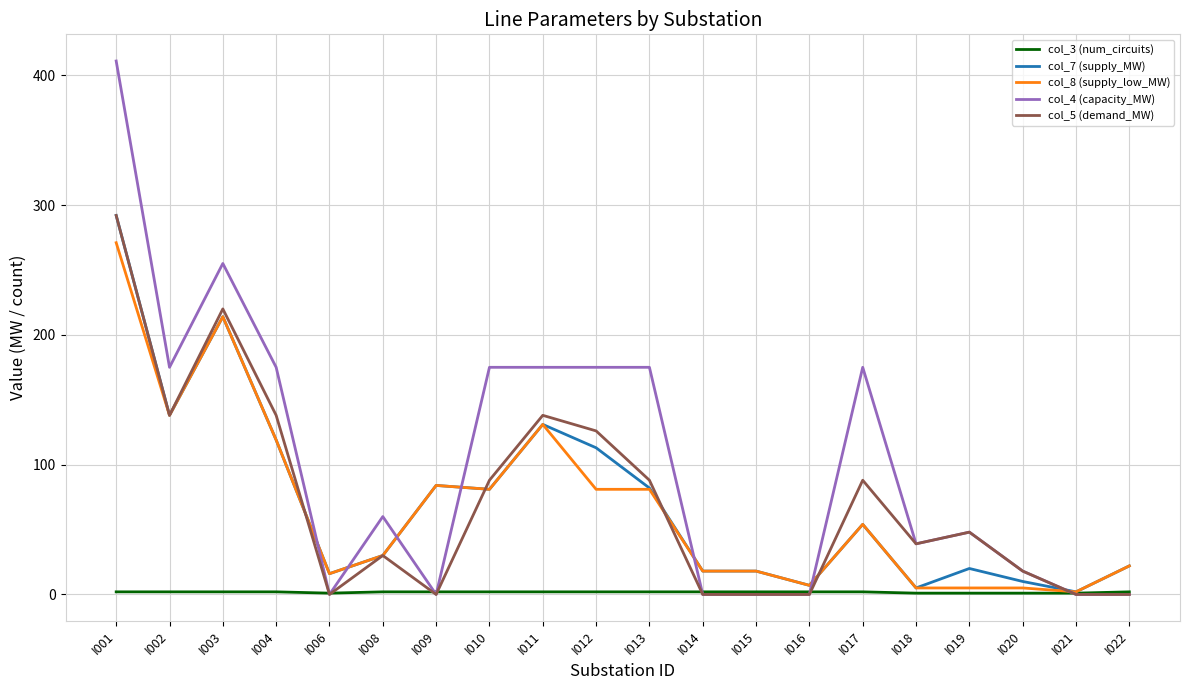

Which series has the largest range (max minus min)?

col_4 (capacity_MW)